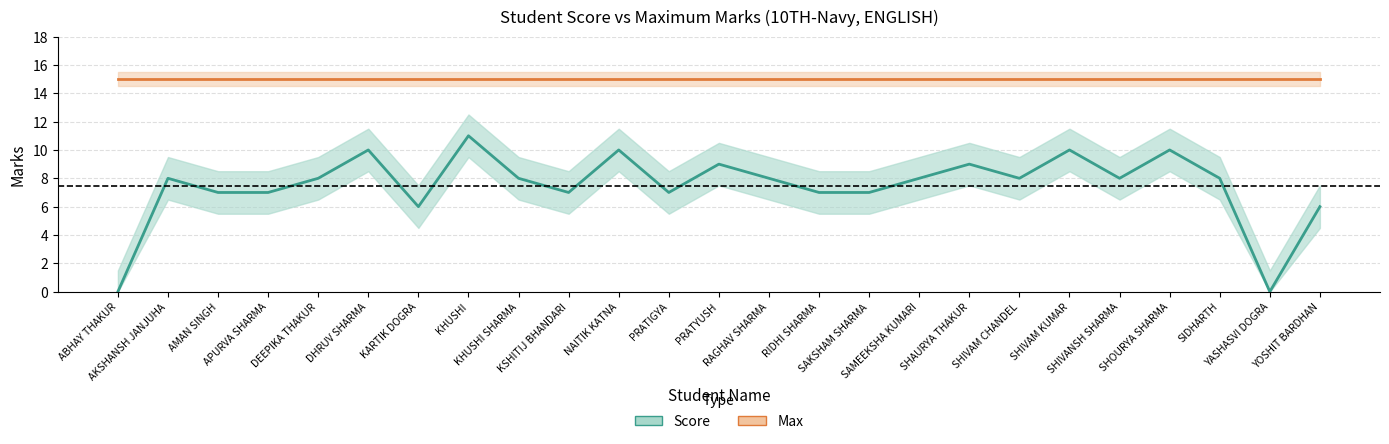

What is the value of the 2nd point from the left?

8